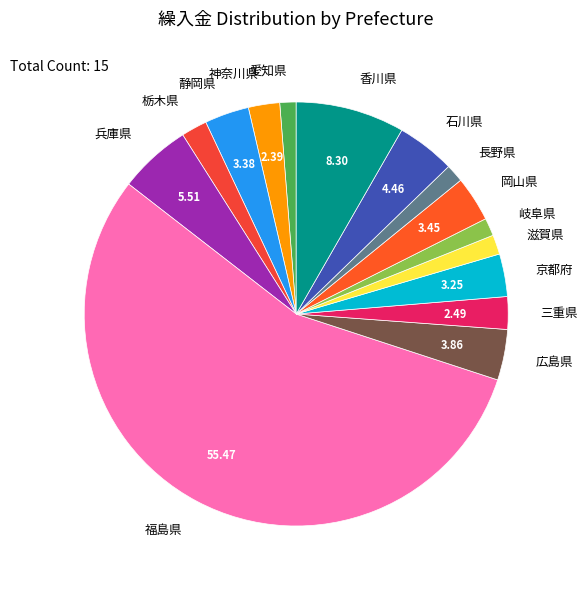

How many slices are in this pie chart?

15